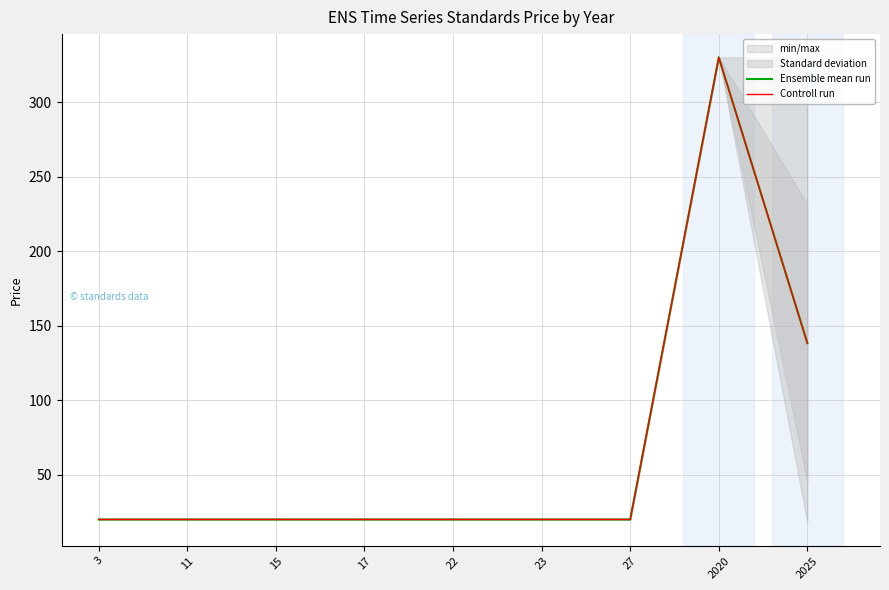

True or false: Ensemble mean run and Controll run intersect in this chart.

False